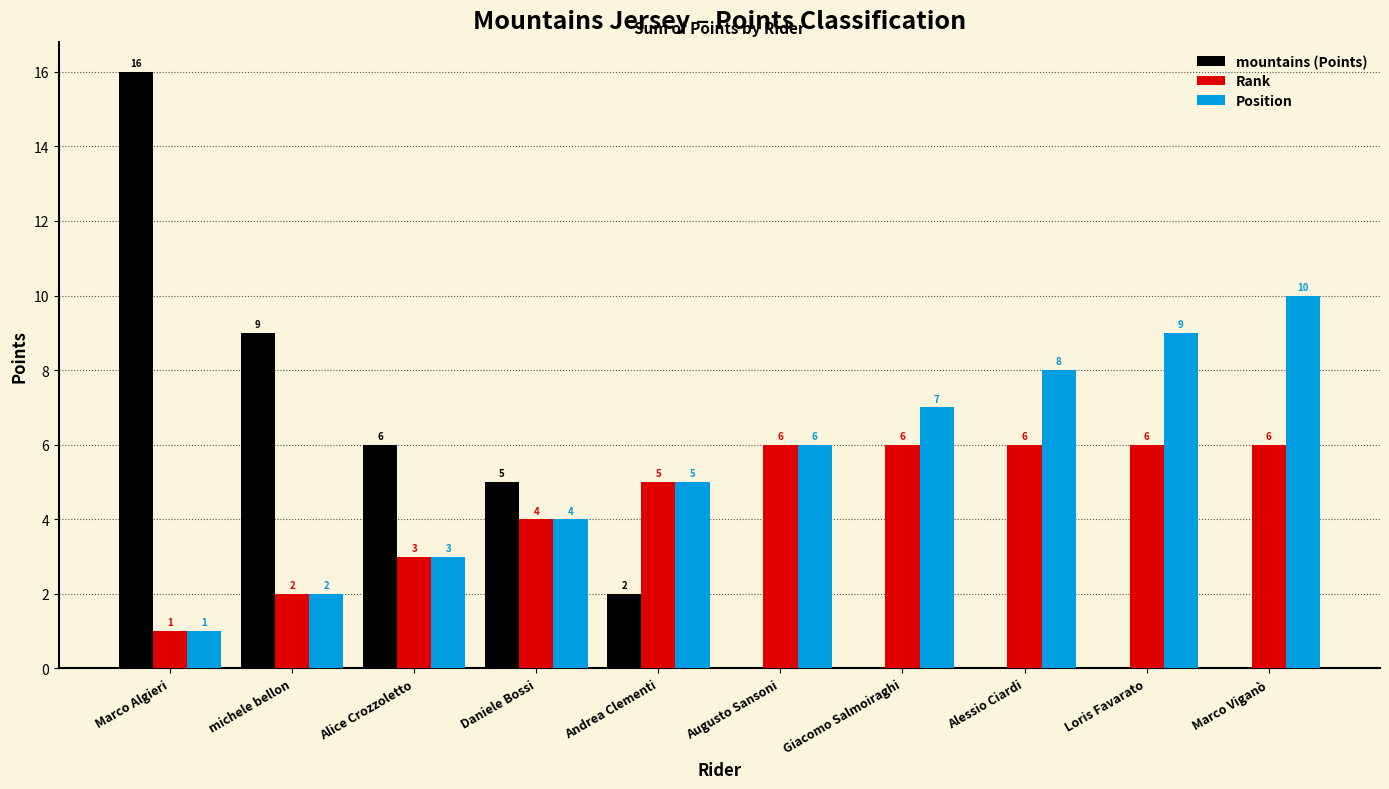

Reading left to right, list all the values displayed in this chart.

mountains (Points): Marco Algieri=16	michele bellon=9	Alice Crozzoletto=6	Daniele Bossi=5	Andrea Clementi=2	Augusto Sansoni=0	Giacomo Salmoiraghi=0	Alessio Ciardi=0	Loris Favarato=0	Marco Viganò=0
Rank: Marco Algieri=1	michele bellon=2	Alice Crozzoletto=3	Daniele Bossi=4	Andrea Clementi=5	Augusto Sansoni=6	Giacomo Salmoiraghi=6	Alessio Ciardi=6	Loris Favarato=6	Marco Viganò=6
Position: Marco Algieri=1	michele bellon=2	Alice Crozzoletto=3	Daniele Bossi=4	Andrea Clementi=5	Augusto Sansoni=6	Giacomo Salmoiraghi=7	Alessio Ciardi=8	Loris Favarato=9	Marco Viganò=10